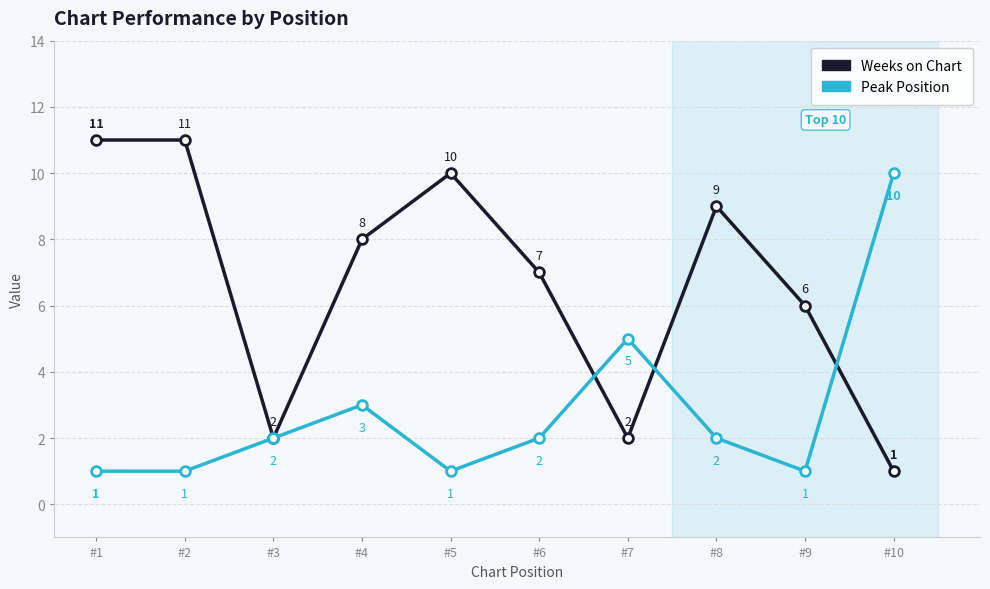

Rank the series at #6 from lowest to highest value.

Peak Position, Weeks on Chart